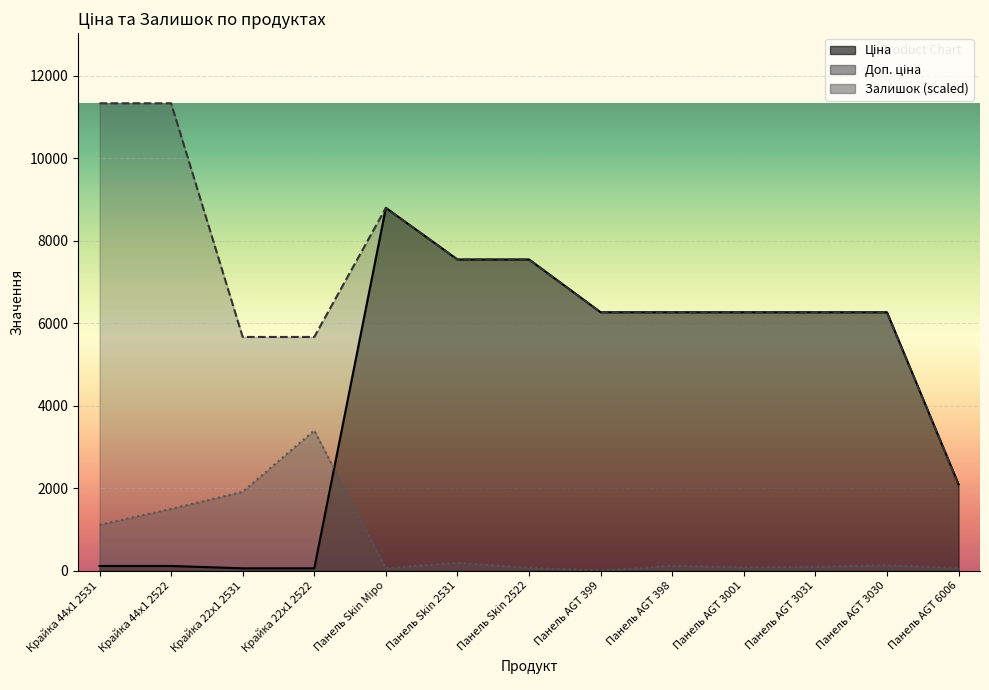

Reading left to right, extract all data points from this chart.

Ціна: Крайка 44x1 2531=113.3	Крайка 44x1 2522=113.3	Крайка 22x1 2531=56.7	Крайка 22x1 2522=56.7	Панель Skin Міро=8797.6	Панель Skin 2531=7545.9	Панель Skin 2522=7545.9	Панель AGT 399=6266.7	Панель AGT 398=6266.7	Панель AGT 3001=6266.7	Панель AGT 3031=6266.7	Панель AGT 3030=6266.7	Панель AGT 6006=2094.3
Доп. ціна: Крайка 44x1 2531=11334.0	Крайка 44x1 2522=11334.0	Крайка 22x1 2531=5667.0	Крайка 22x1 2522=5667.0	Панель Skin Міро=8797.6	Панель Skin 2531=7545.9	Панель Skin 2522=7545.9	Панель AGT 399=6266.7	Панель AGT 398=6266.7	Панель AGT 3001=6266.7	Панель AGT 3031=6266.7	Панель AGT 3030=6266.7	Панель AGT 6006=2094.0
Залишок: Крайка 44x1 2531=1111.0	Крайка 44x1 2522=1498.6	Крайка 22x1 2531=1912.0	Крайка 22x1 2522=3400.2	Панель Skin Міро=56.8	Панель Skin 2531=196.4	Панель Skin 2522=67.2	Панель AGT 399=0.0	Панель AGT 398=118.9	Панель AGT 3001=82.7	Панель AGT 3031=93.0	Панель AGT 3030=134.4	Панель AGT 6006=62.0